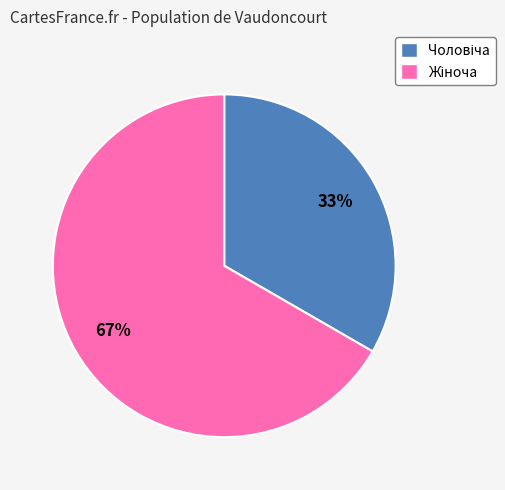

Is there any slice that represents more than half of the pie?

Yes